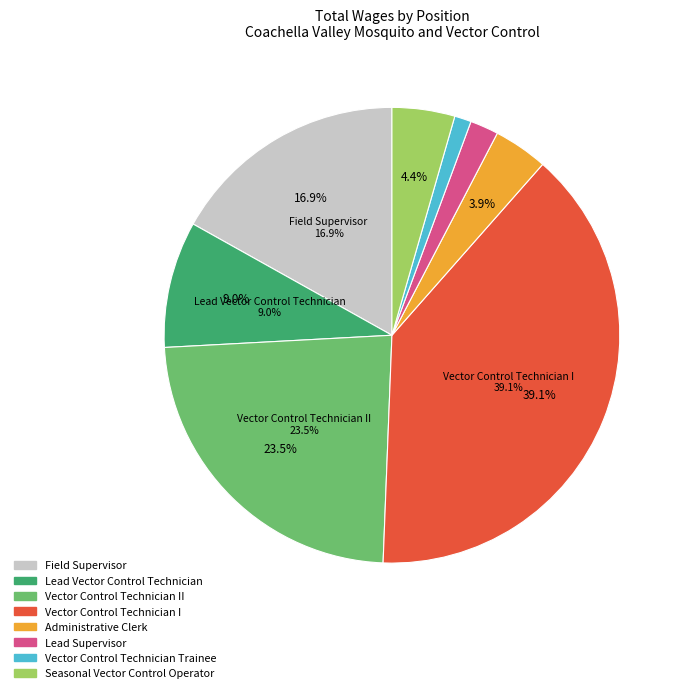

True or false: Administrative Clerk accounts for 4% of the total.

True